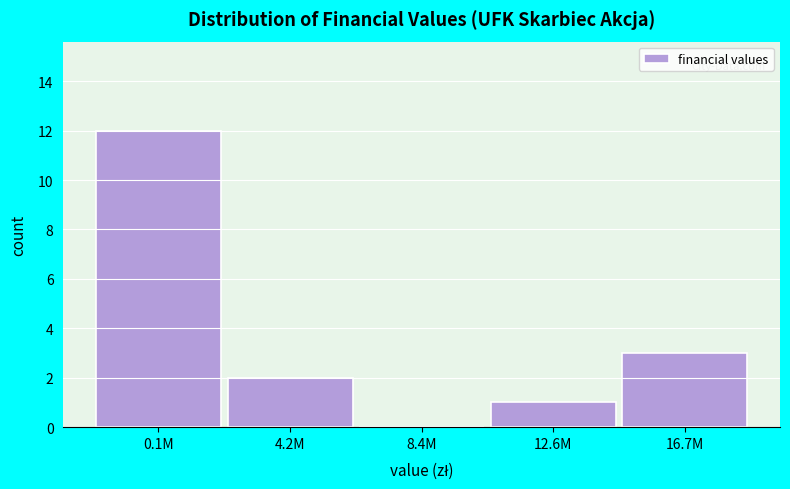

Reading left to right, extract all data points from this chart.

0.1M=12	4.2M=2	8.4M=0	12.6M=1	16.7M=3